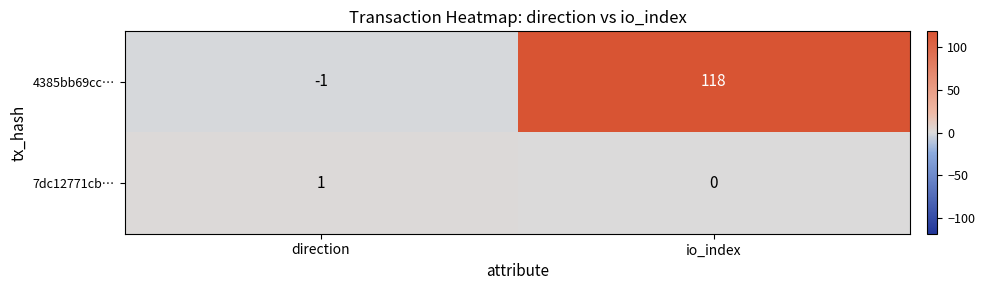

List the series in order of their peak value, highest first.

4385bb69cc…, 7dc12771cb…